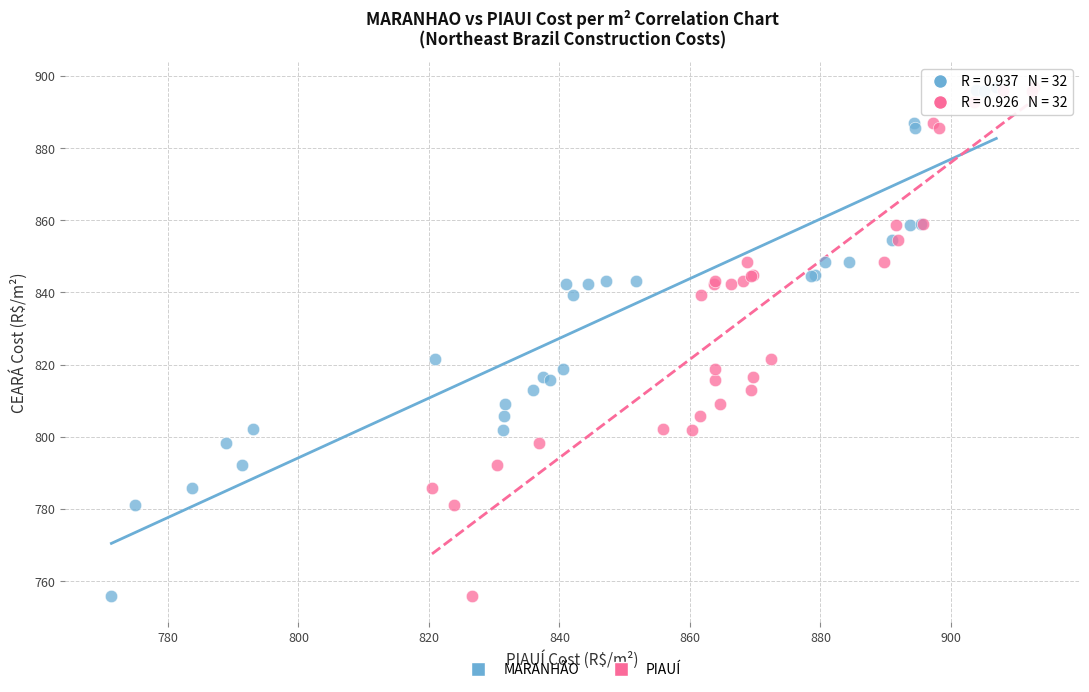

What are all the series names shown in the legend?

MARANHÃO, PIAUÍ